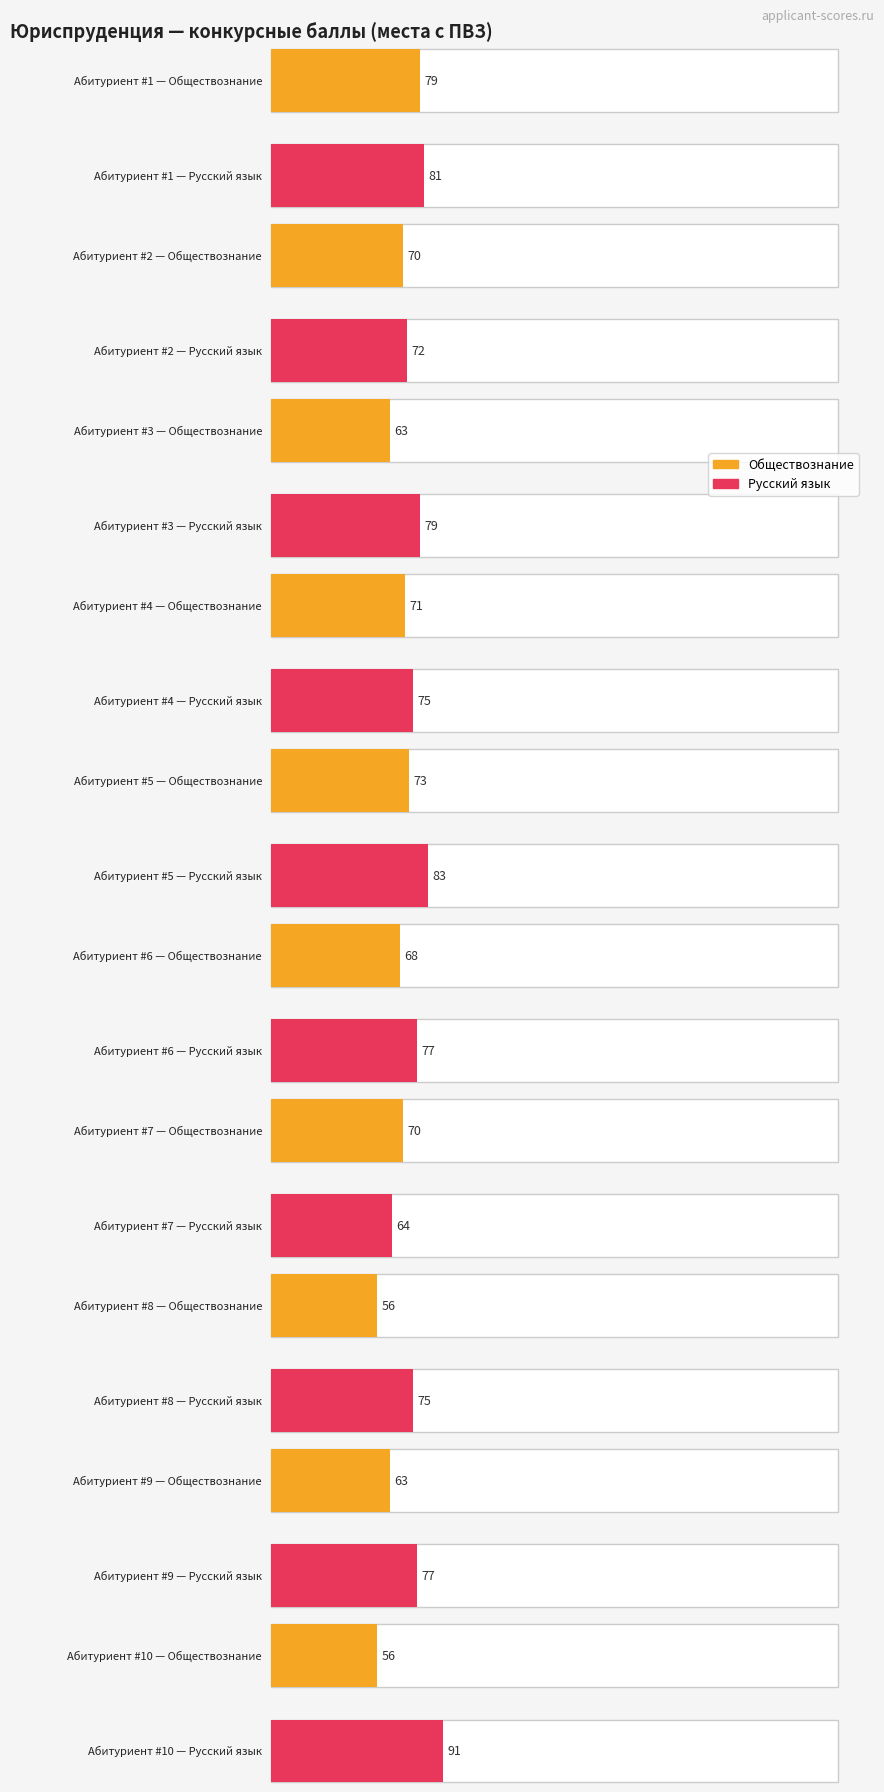

What is the greatest value displayed?

91